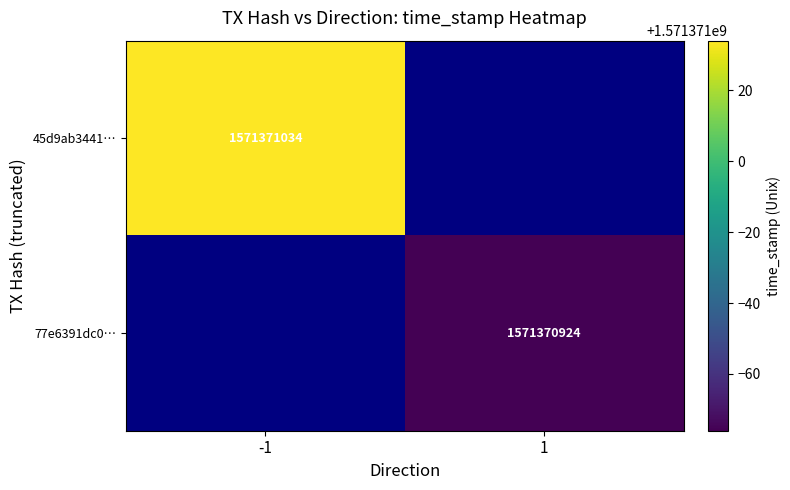

True or false: 77e6391dc0… has a value of 848376231 at 1.

False